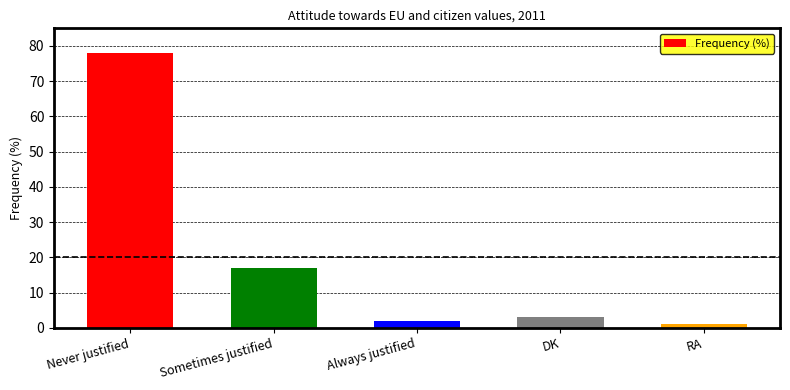

Reading left to right, extract all data points from this chart.

Never justified=78	Sometimes justified=17	Always justified=2	DK=3	RA=1